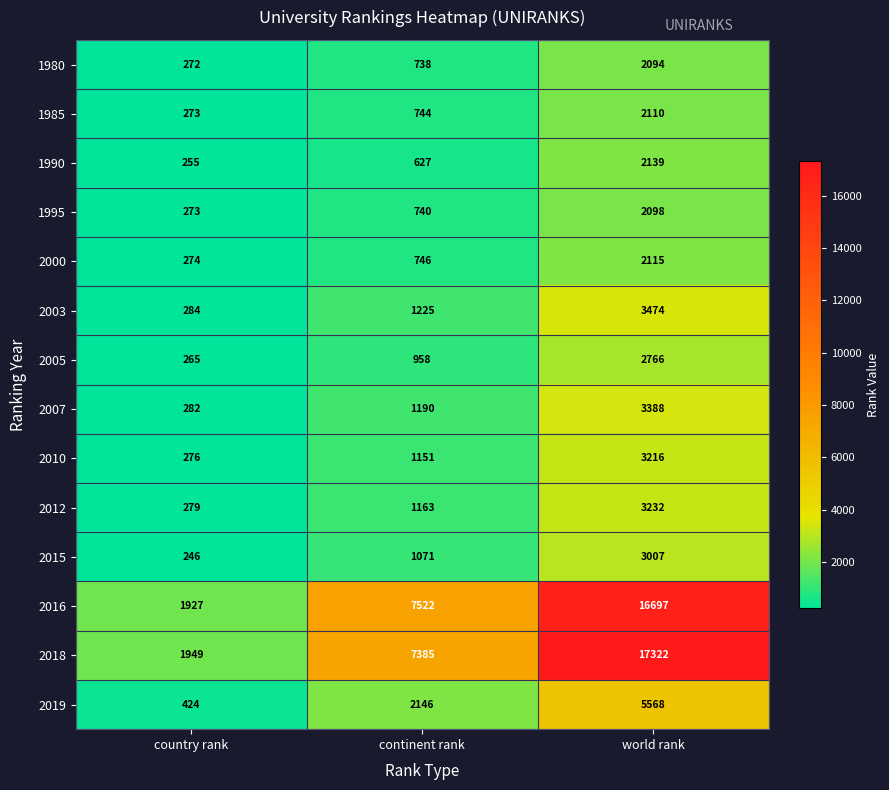

Which series has the largest total across all categories?

2018